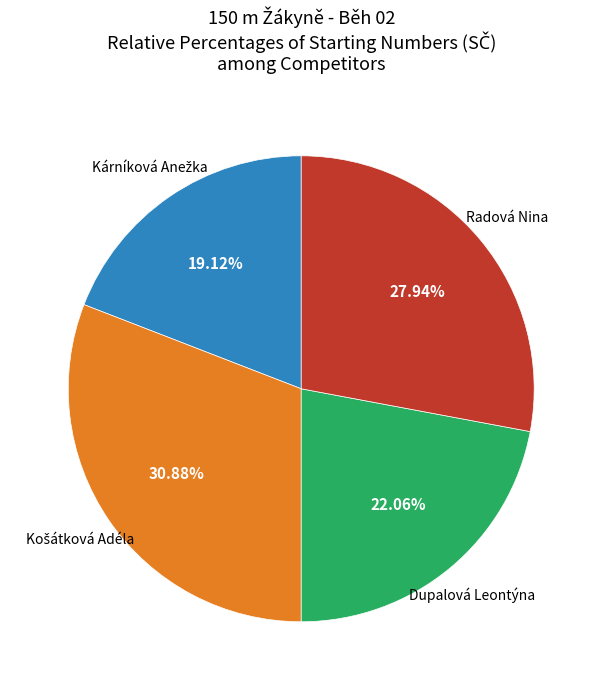

Approximately how many times larger is the value at Dupalová Leontýna compared to Radová Nina?

0.8